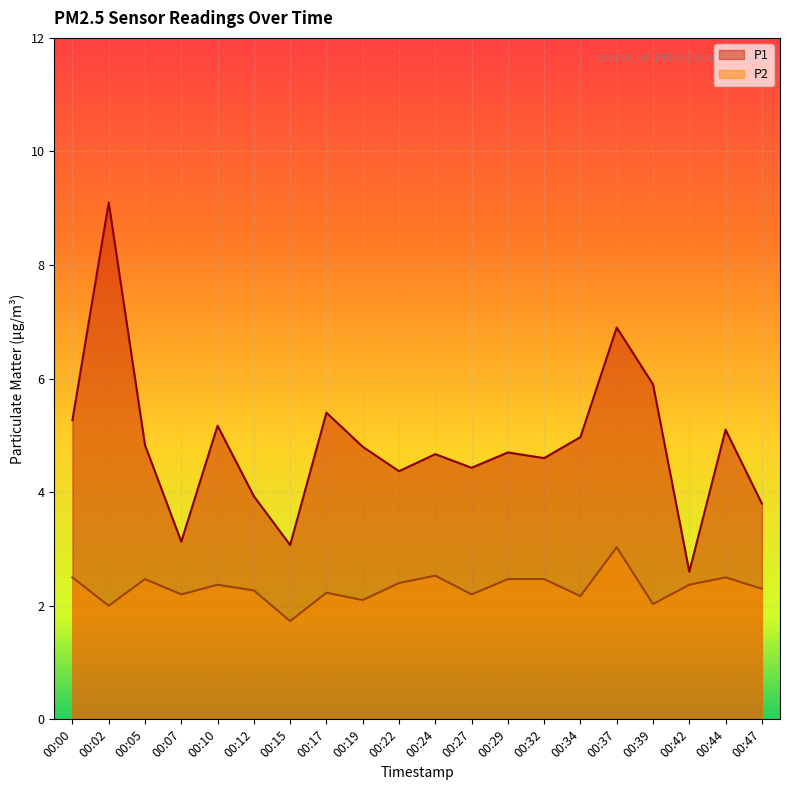

Where is P1 nearest to the value 5?

00:34